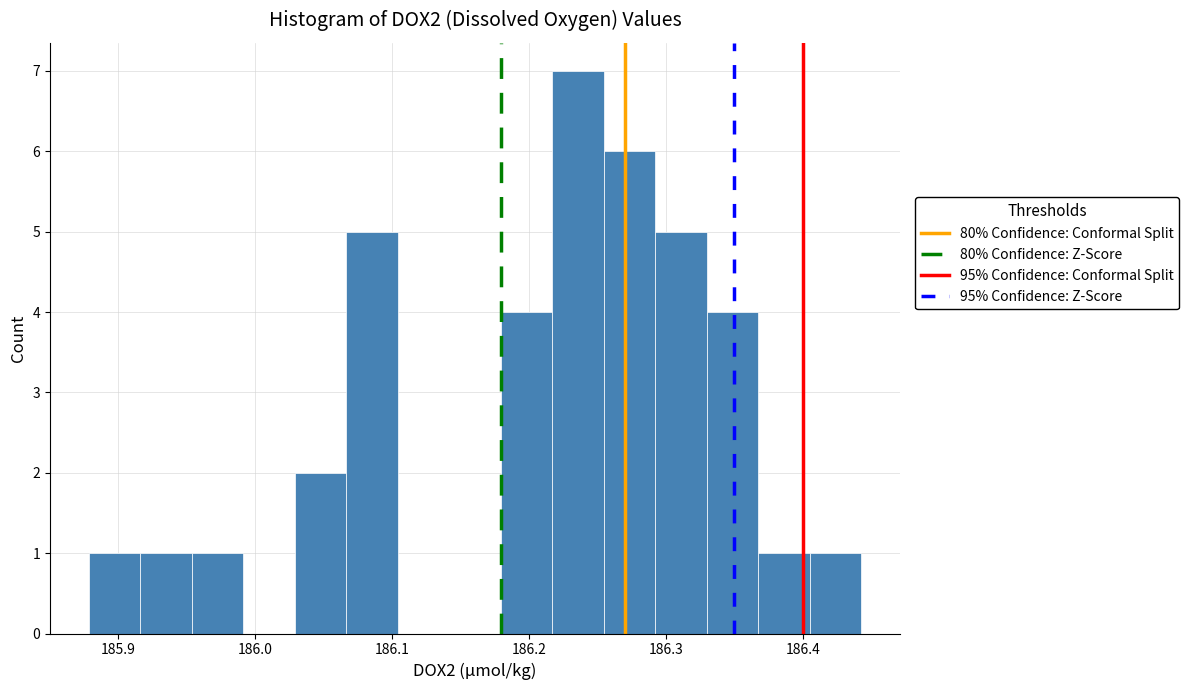

Read against the x-axis, roughly where is the centre of the tallest bar?

186.24